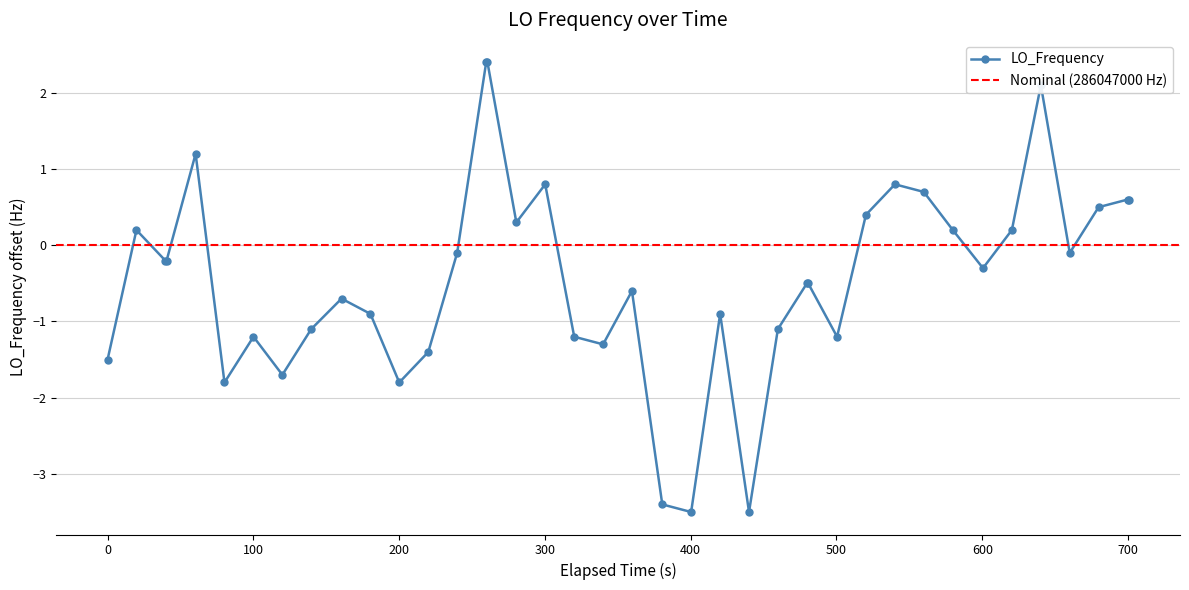

True or false: LO_Frequency has more than 2 points higher than both neighbors.

True